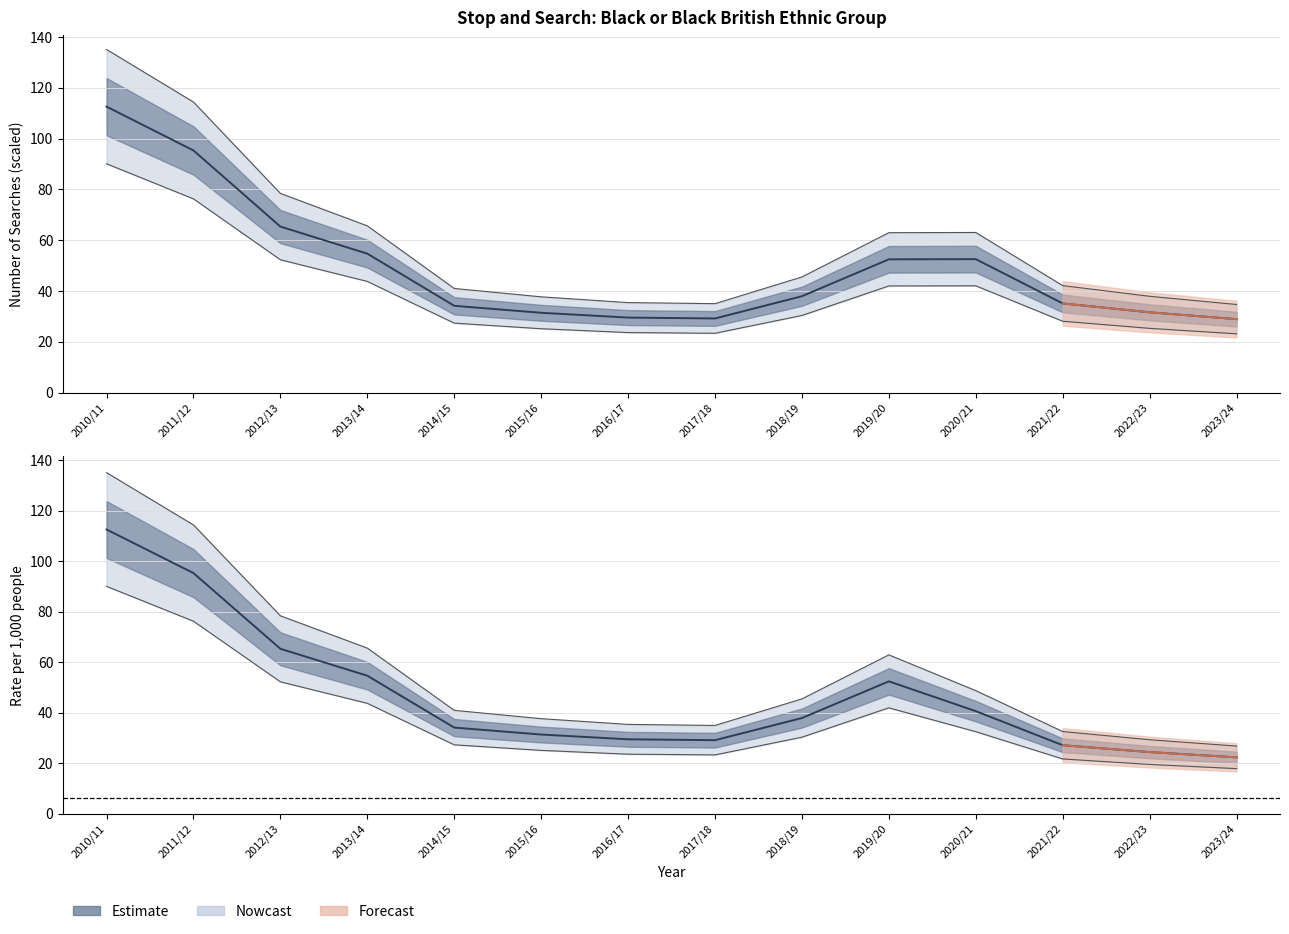

At which category does the chart reach its peak across all series?

2010/11